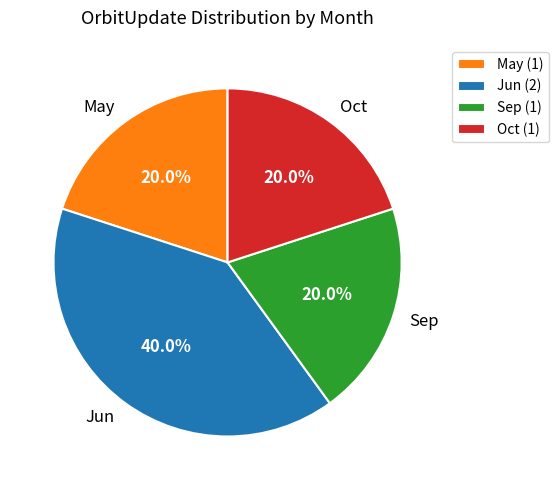

Combined, do Sep and May account for over 50%?

No